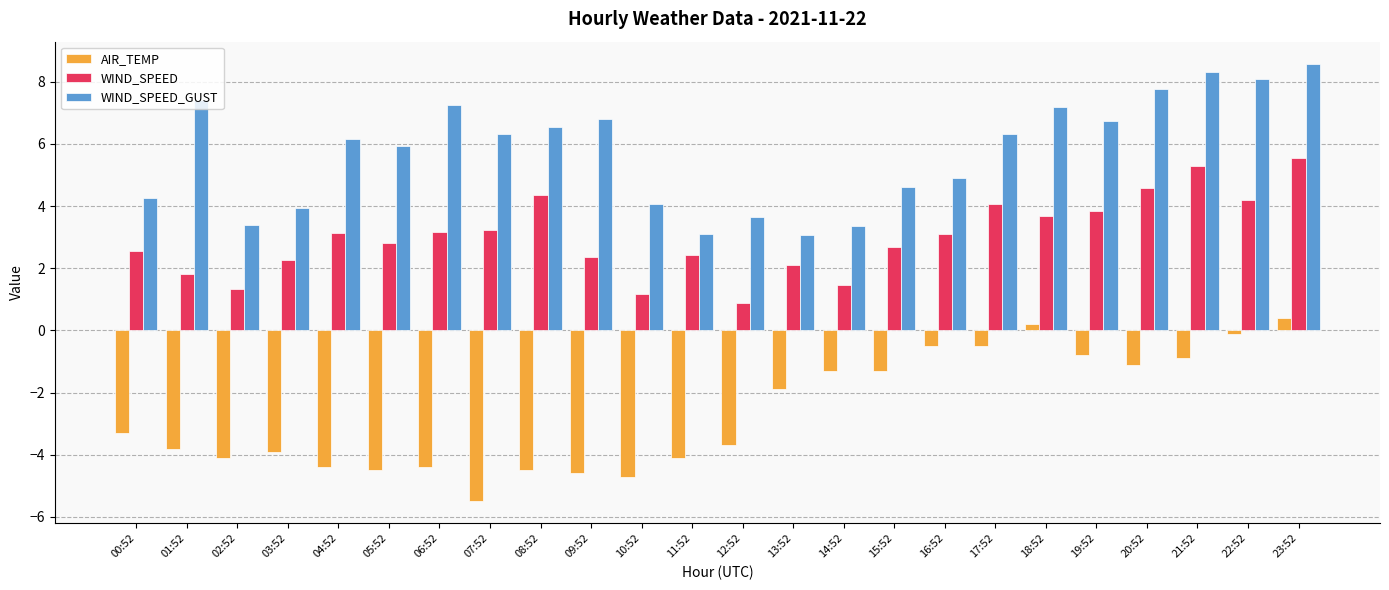

Is the value of WIND_SPEED at 09:52 greater than the value of AIR_TEMP at 10:52?

Yes